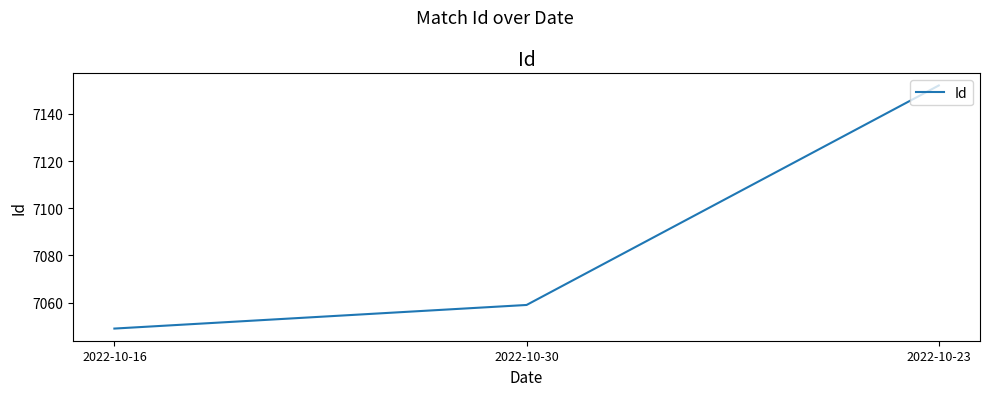

Rank the categories by value from highest to lowest.

2022-10-23, 2022-10-30, 2022-10-16